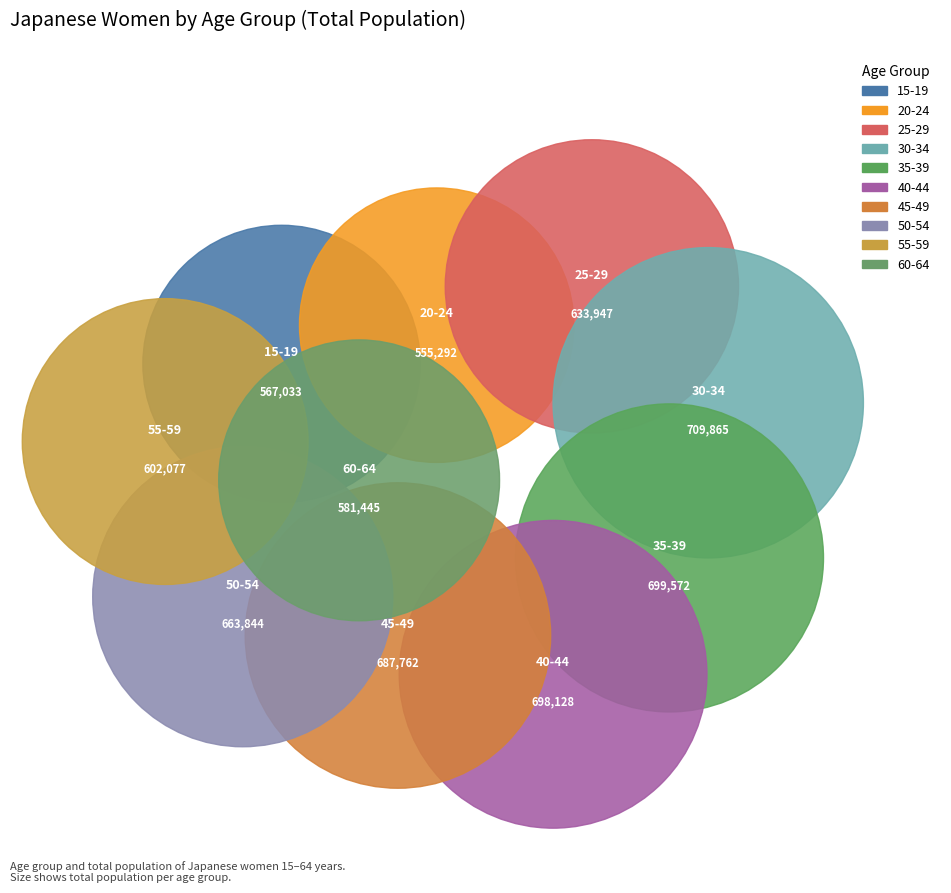

Do 40-44 and 45-49 together represent more than half of the pie?

No